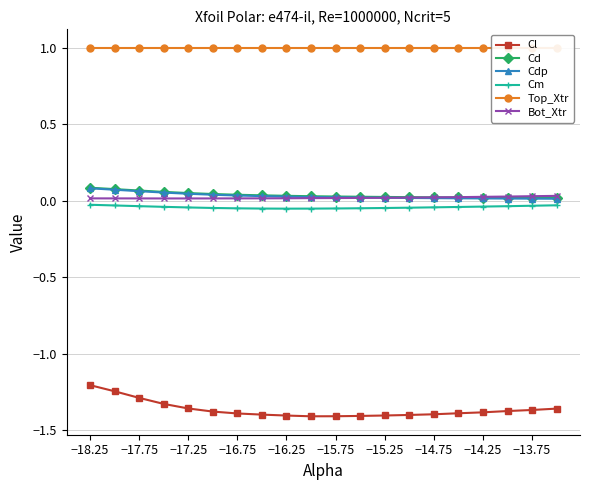

What is the smallest value displayed?

-1.4